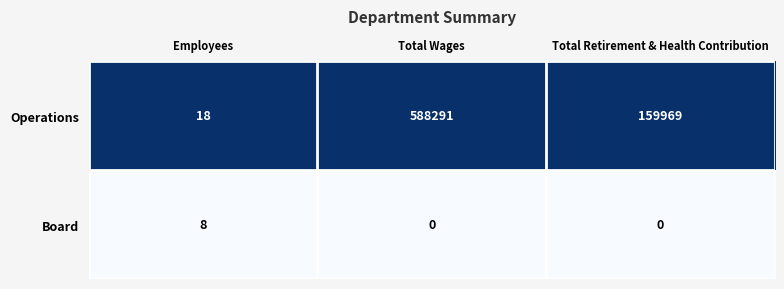

Which series has the largest total across all categories?

Operations